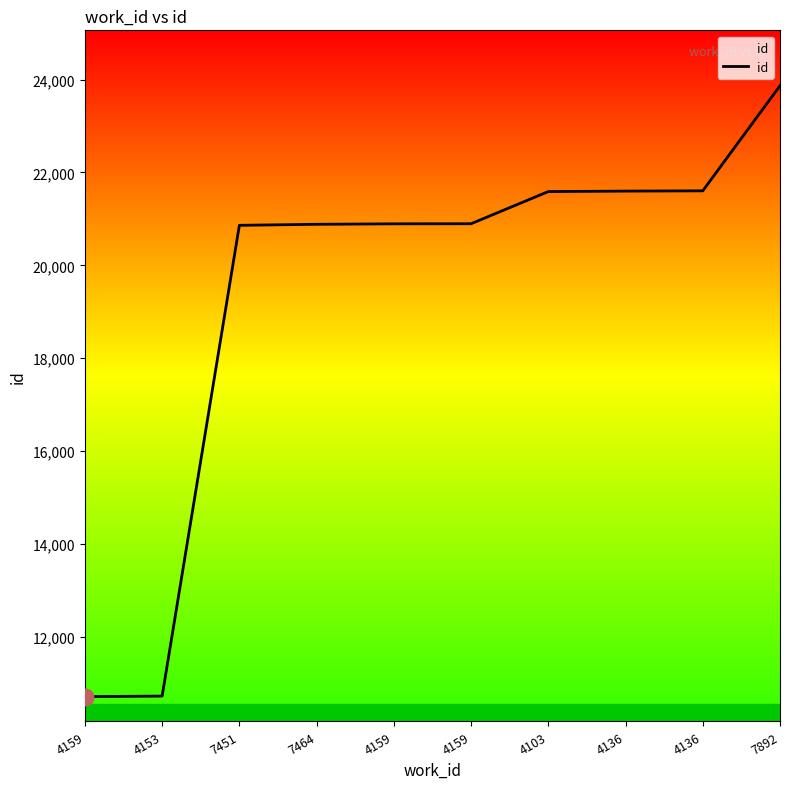

How many lines are shown in the chart?

1